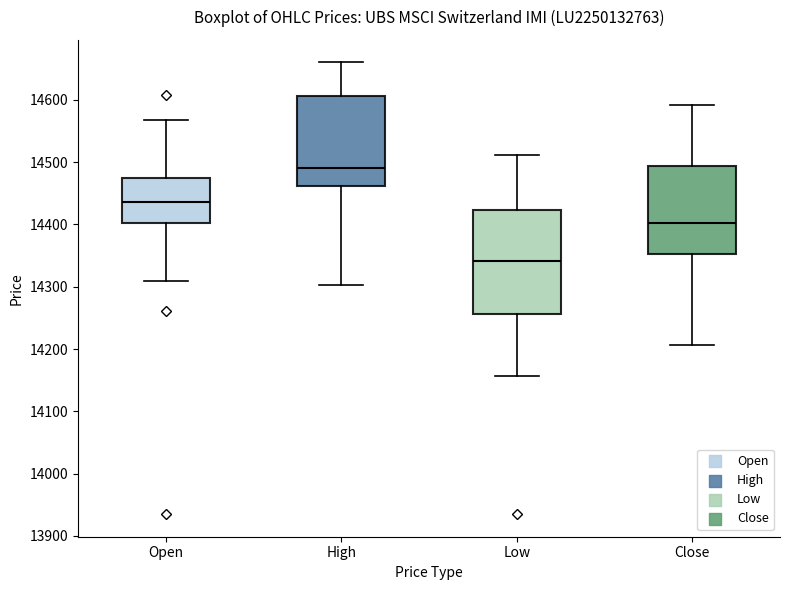

Where is the upper edge of the box for Close on the y-axis? The values are not printed on the chart, so give them approximately, as read against the axis.

14490